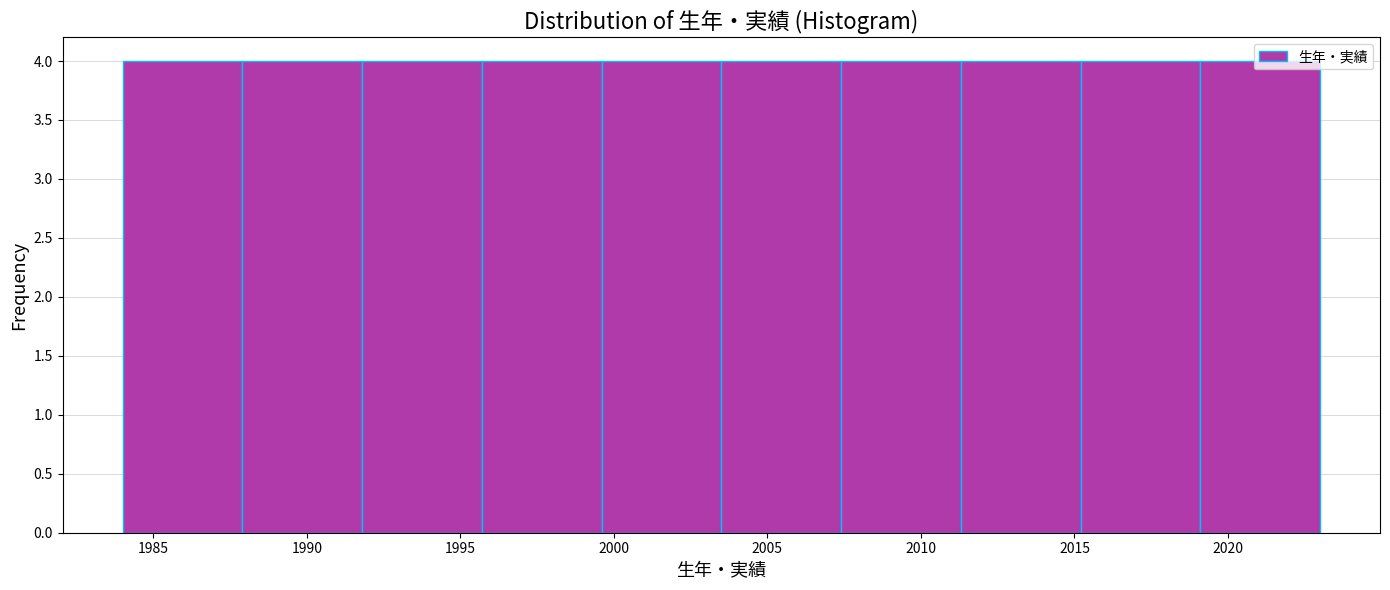

Reading left to right, list every bar in this chart as the range it spans on the x-axis followed by its height. Neither the bar edges nor the heights are printed on the chart, so give them approximately, as read against the axes.

1984.0 to 1987.9: 4
1987.9 to 1991.8: 4
1991.8 to 1995.7: 4
1995.7 to 1999.6: 4
1999.6 to 2003.5: 4
2003.5 to 2007.4: 4
2007.4 to 2011.3: 4
2011.3 to 2015.2: 4
2015.2 to 2019.1: 4
2019.1 to 2023.0: 4